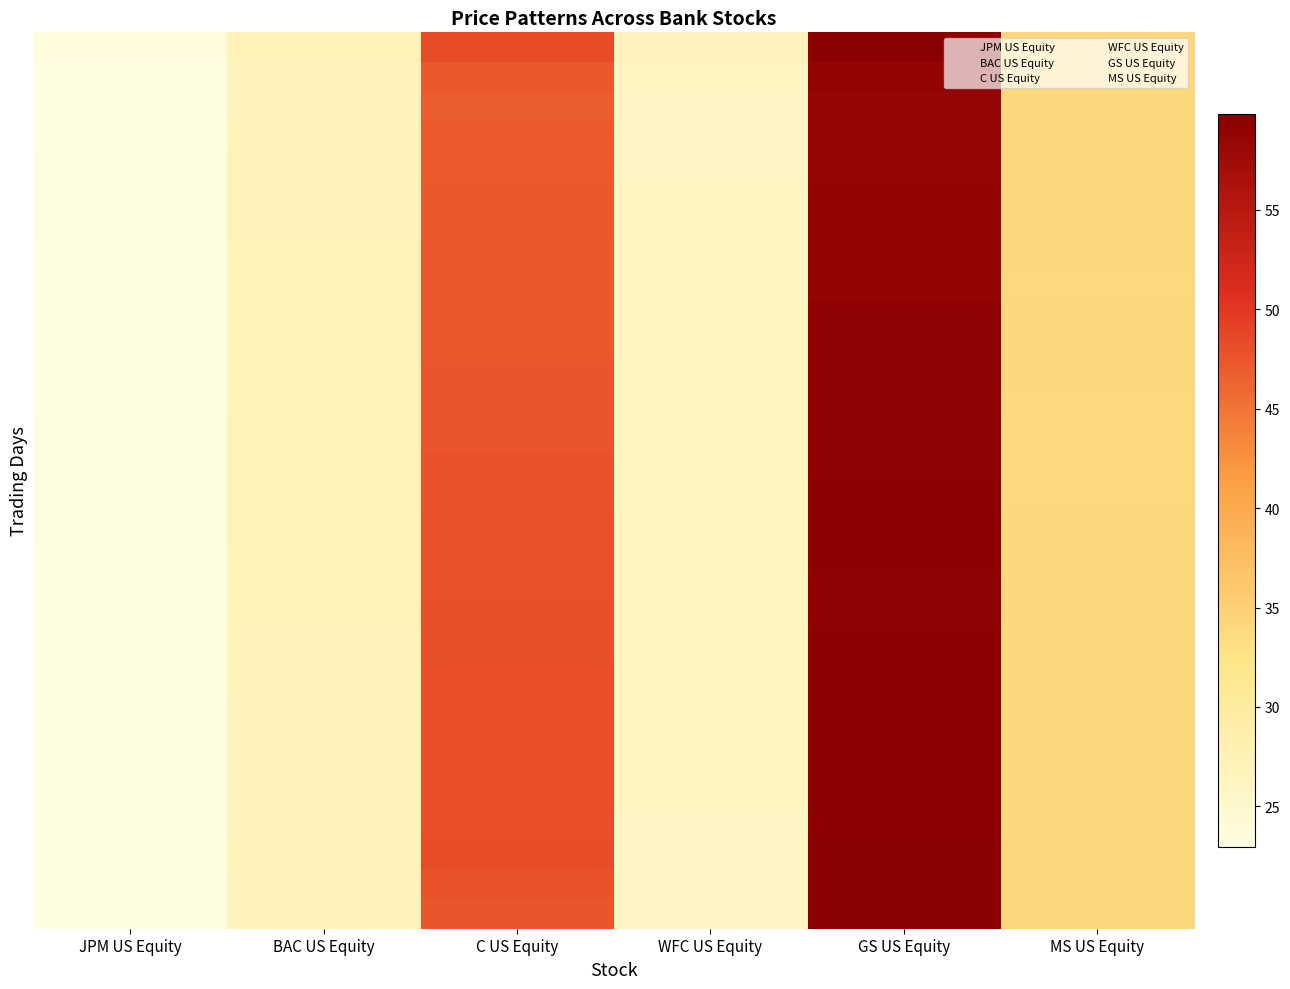

At which category does the chart reach its minimum across all series?

JPM US Equity